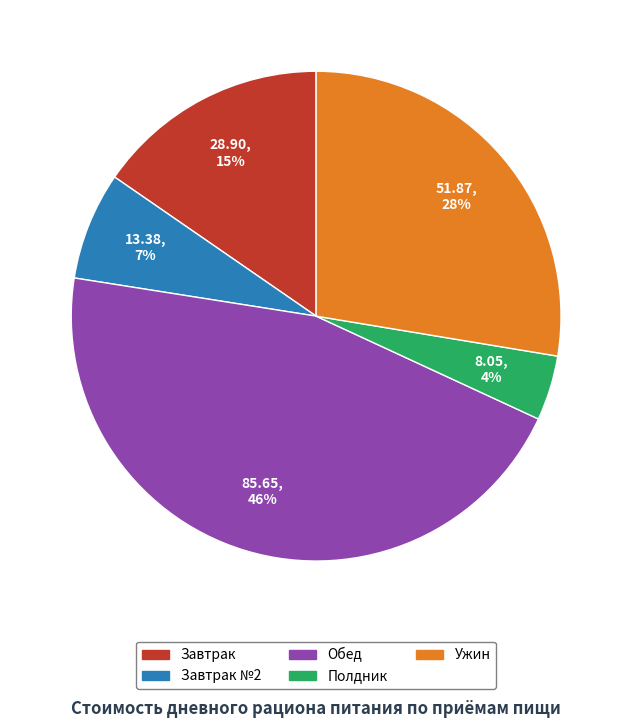

True or false: Завтрак accounts for 15% of the total.

True